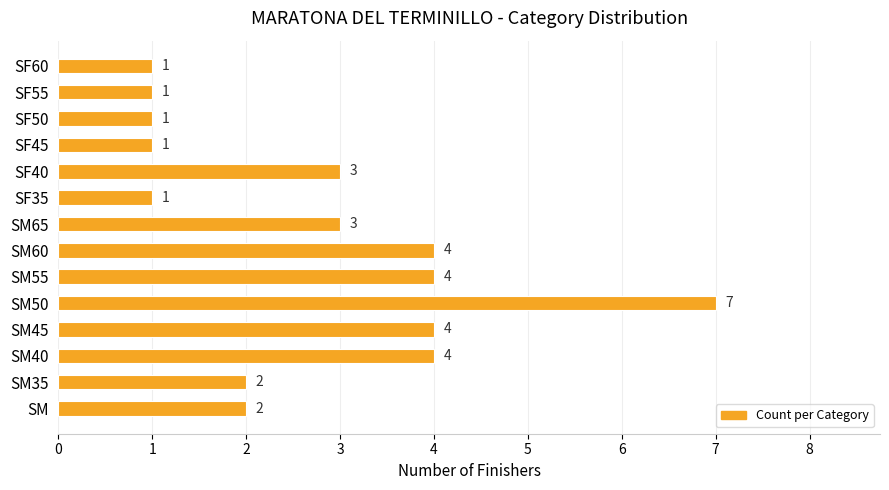

Count the values in the range 1 to 4.

13